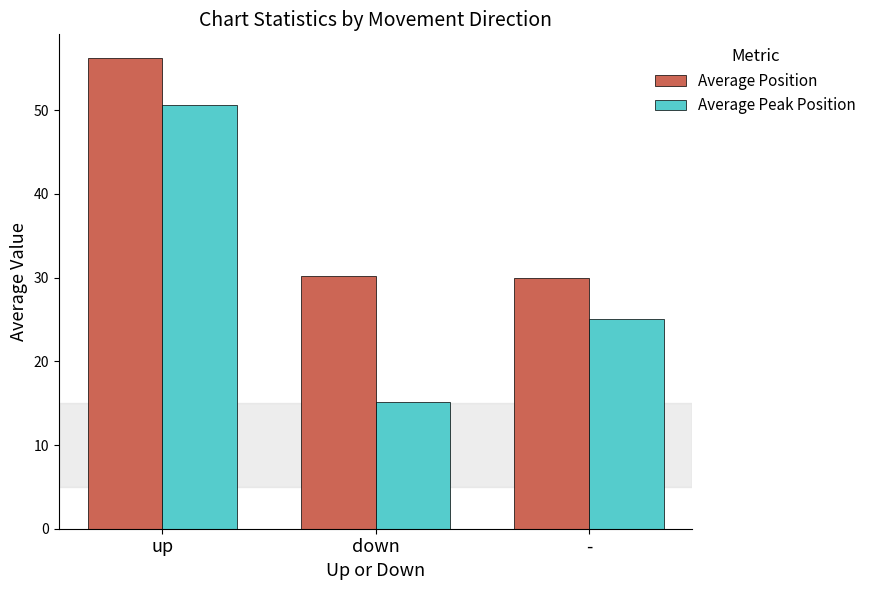

The value of Average Peak Position at - is 25.0. True or false?

True